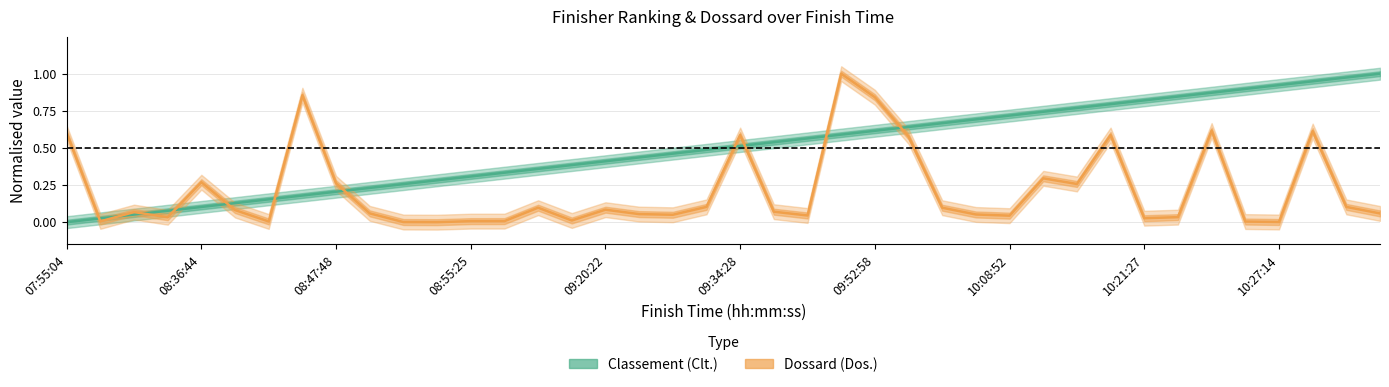

Reading right to left, extract all data points from this chart.

Clt.: 1.0	1.0	0.9	0.9	0.9	0.9	0.8	0.8	0.8	0.8	0.7	0.7	0.7	0.7	0.6	0.6	0.6	0.6	0.5	0.5	0.5	0.5	0.4	0.4	0.4	0.4	0.3	0.3	0.3	0.3	0.2	0.2	0.2	0.2	0.1	0.1	0.1	0.1	0.0	0.0
Dos.: 0.1	0.1	0.6	0.0	0.0	0.6	0.0	0.0	0.6	0.3	0.3	0.0	0.1	0.1	0.6	0.8	1.0	0.0	0.1	0.6	0.1	0.0	0.1	0.1	0.0	0.1	0.0	0.0	0.0	0.0	0.1	0.3	0.9	0.0	0.1	0.3	0.0	0.1	0.0	0.6